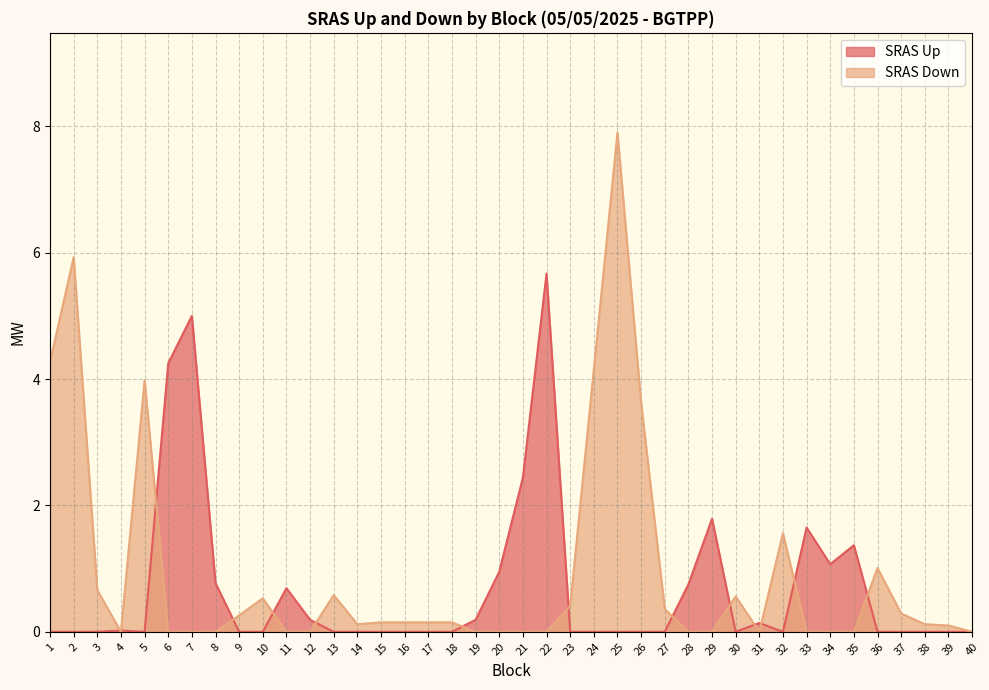

What is the difference between the maximum and second lowest values in the SRAS Up series?

5.7